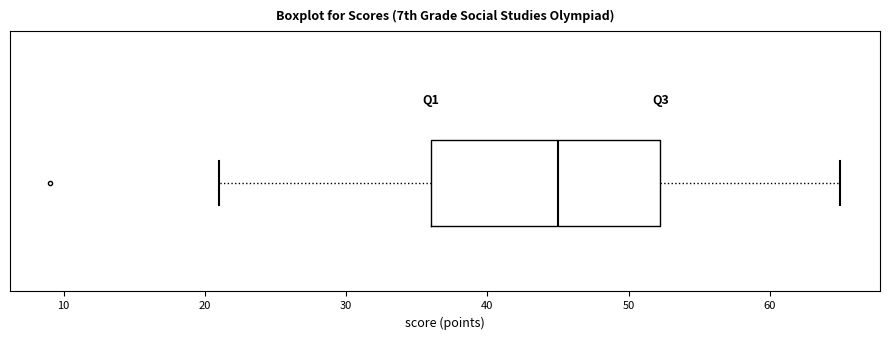

Read this box plot against the x-axis: the position of the median line, the range covered by the box, and the ends of both whiskers. The values are not printed on the chart, so give them approximately, as read against the axis.

median 45, box 36 to 52, whiskers 21 to 65